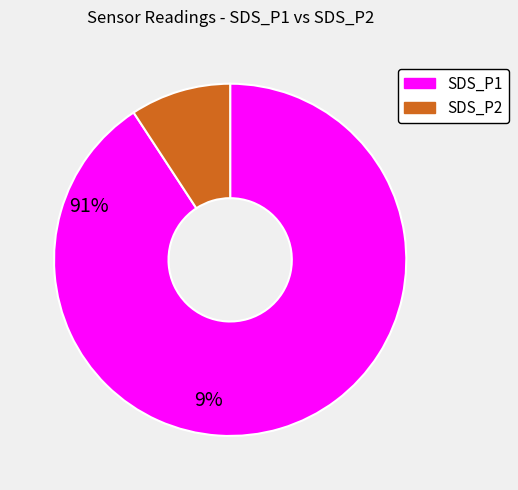

What is the largest slice in the pie chart?

SDS_P1